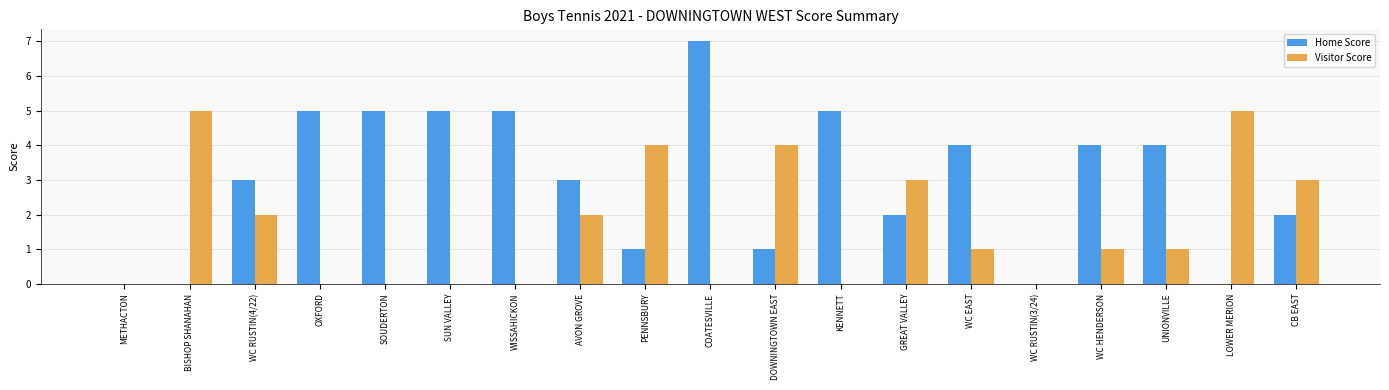

What is the sum of the Home Score values at WISSAHICKON and COATESVILLE?

12